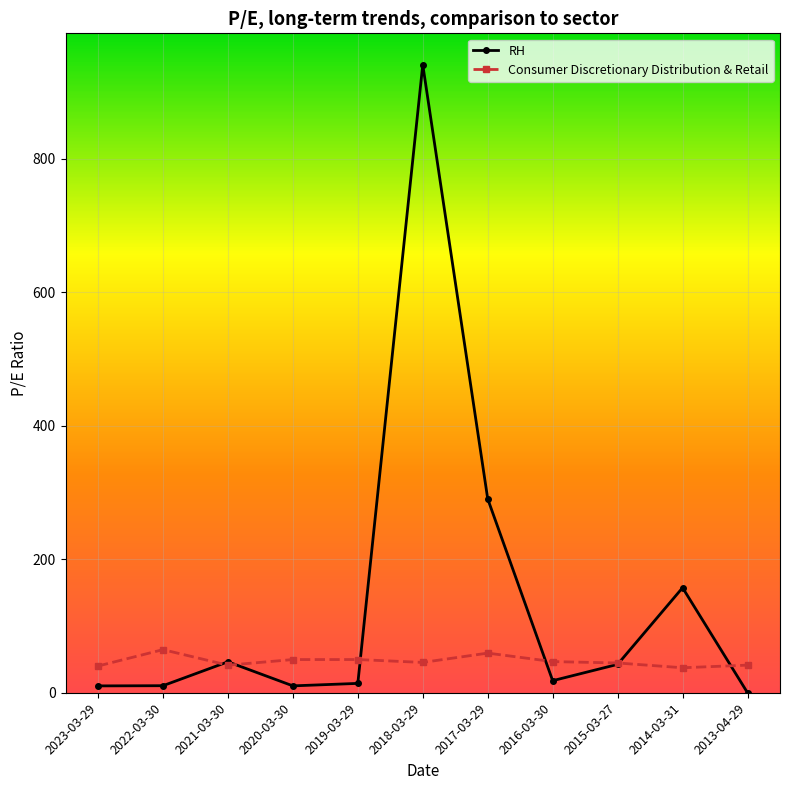

Which series has the largest total across all categories?

RH